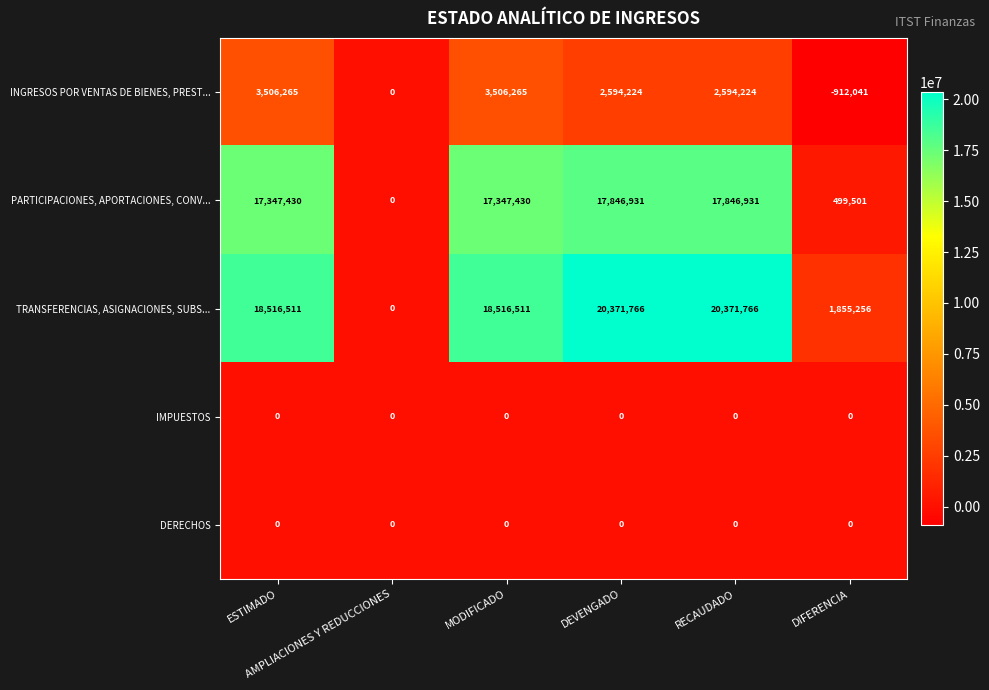

What is the smallest value displayed?

-912041